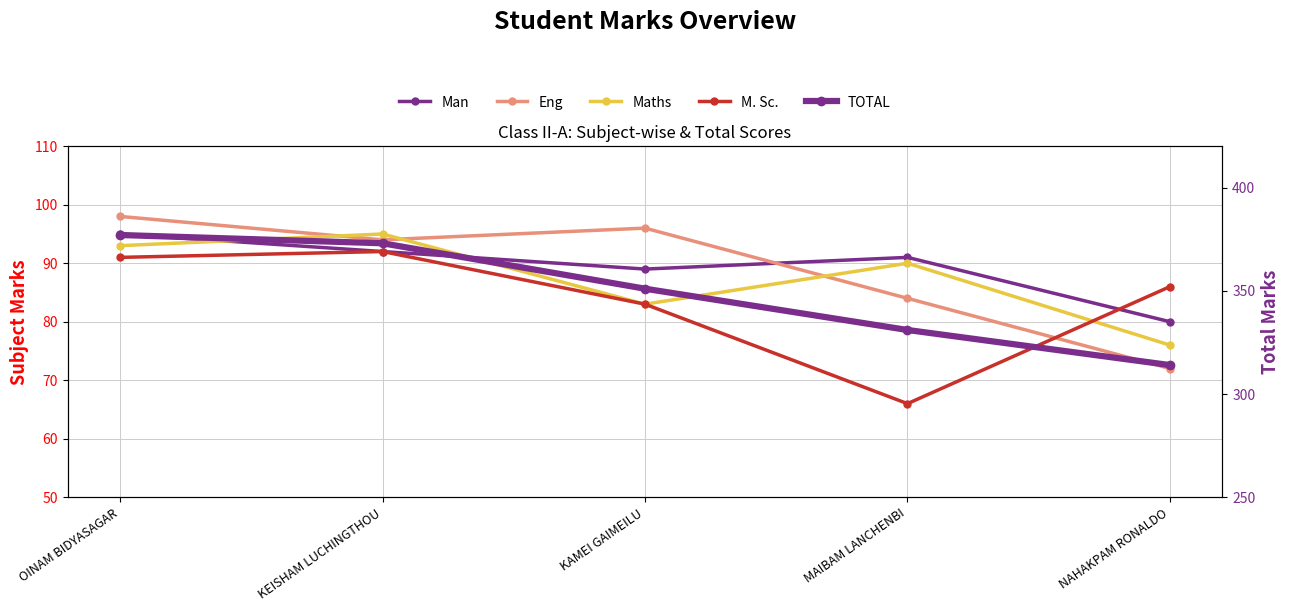

Rank the series at OINAM BIDYASAGAR from highest to lowest value.

TOTAL, Eng, Man, Maths, M. Sc.